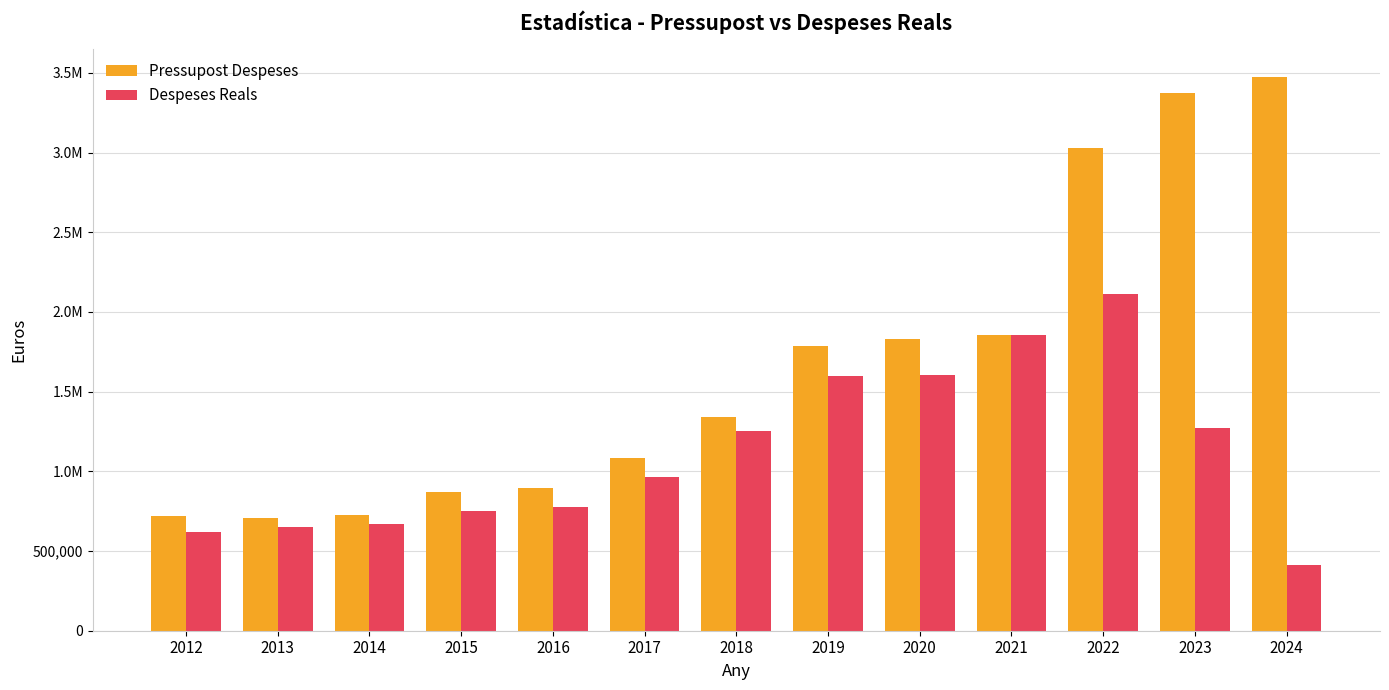

What is the total value across all series at 2021?

3710068.0